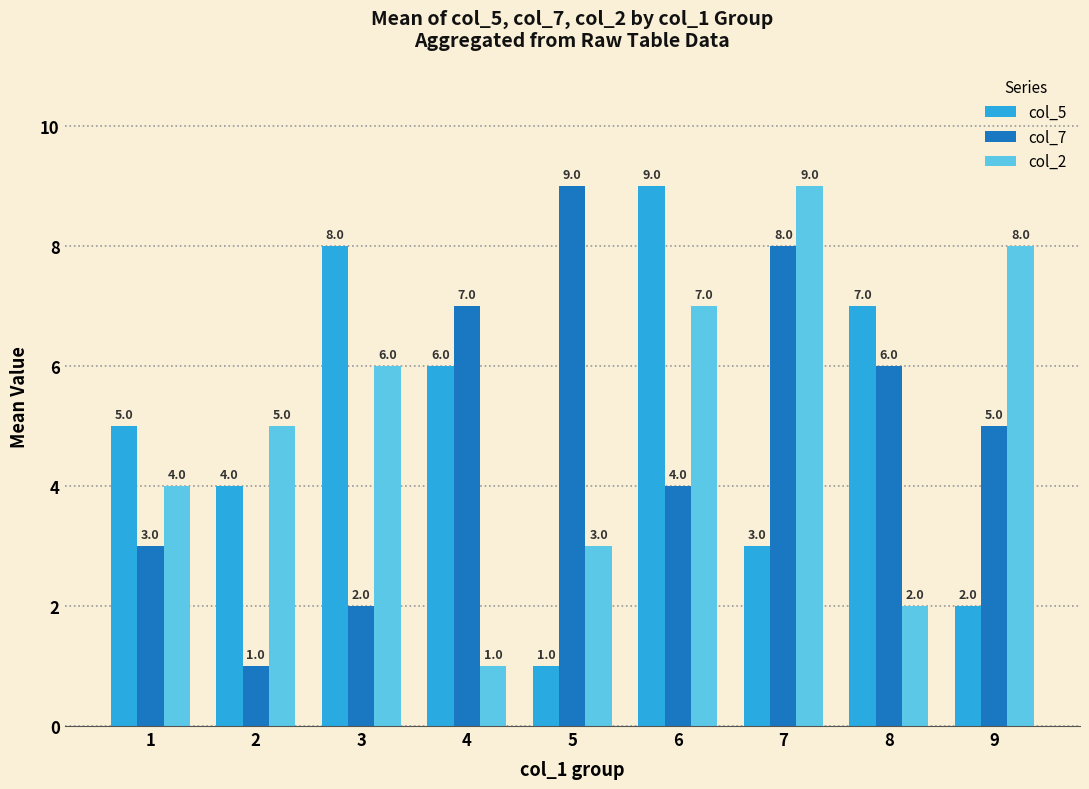

What is the value of the col_5 bar at the 9th from the left?

2